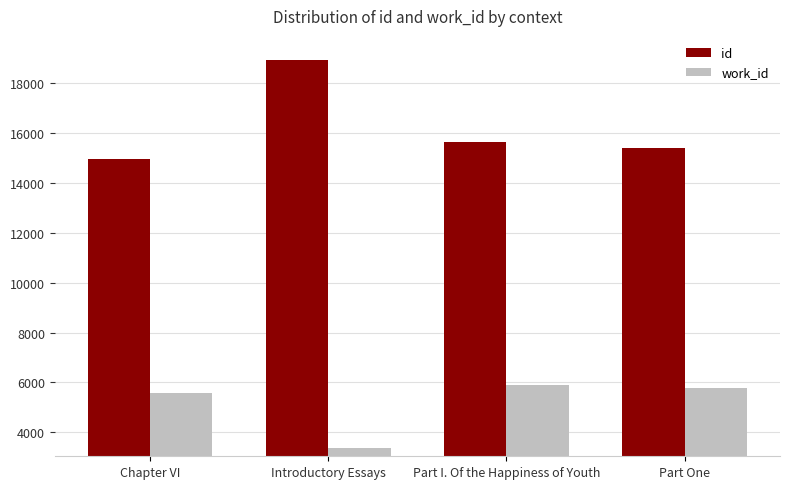

What is the average value of the id series?

16245